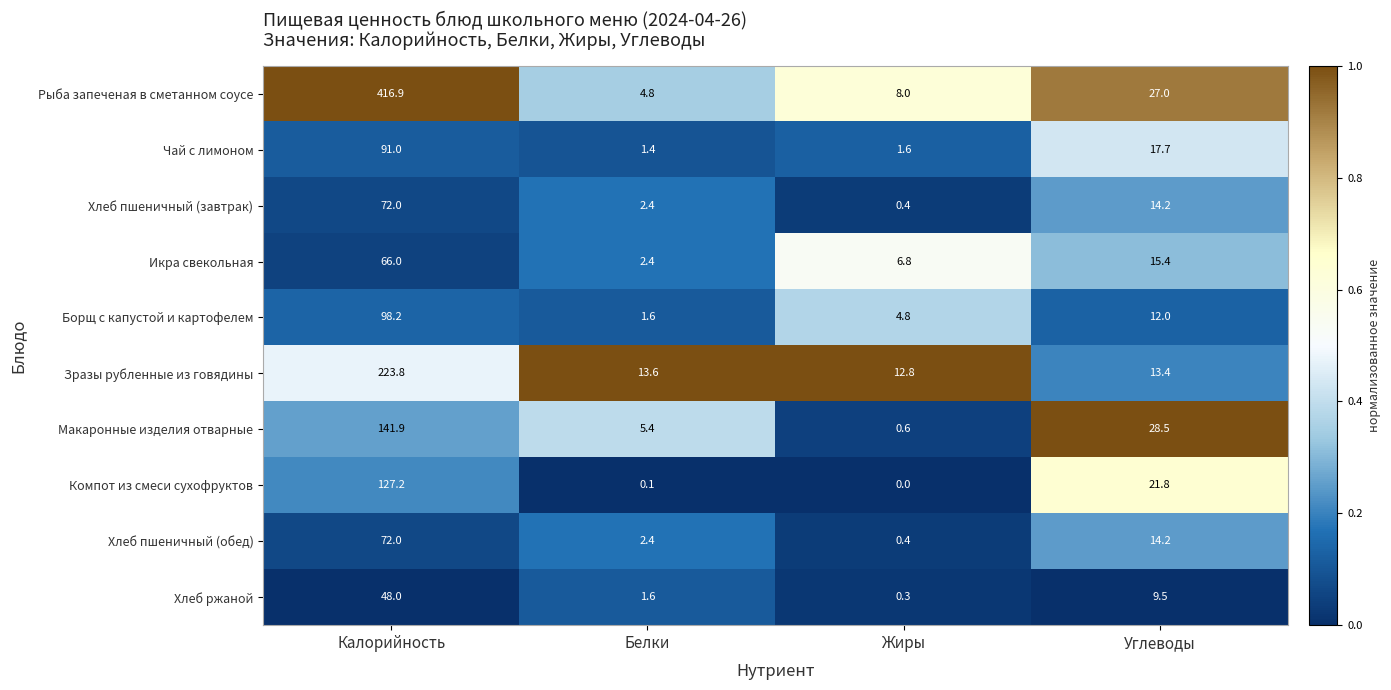

Which label corresponds to the smallest value in the chart?

Жиры